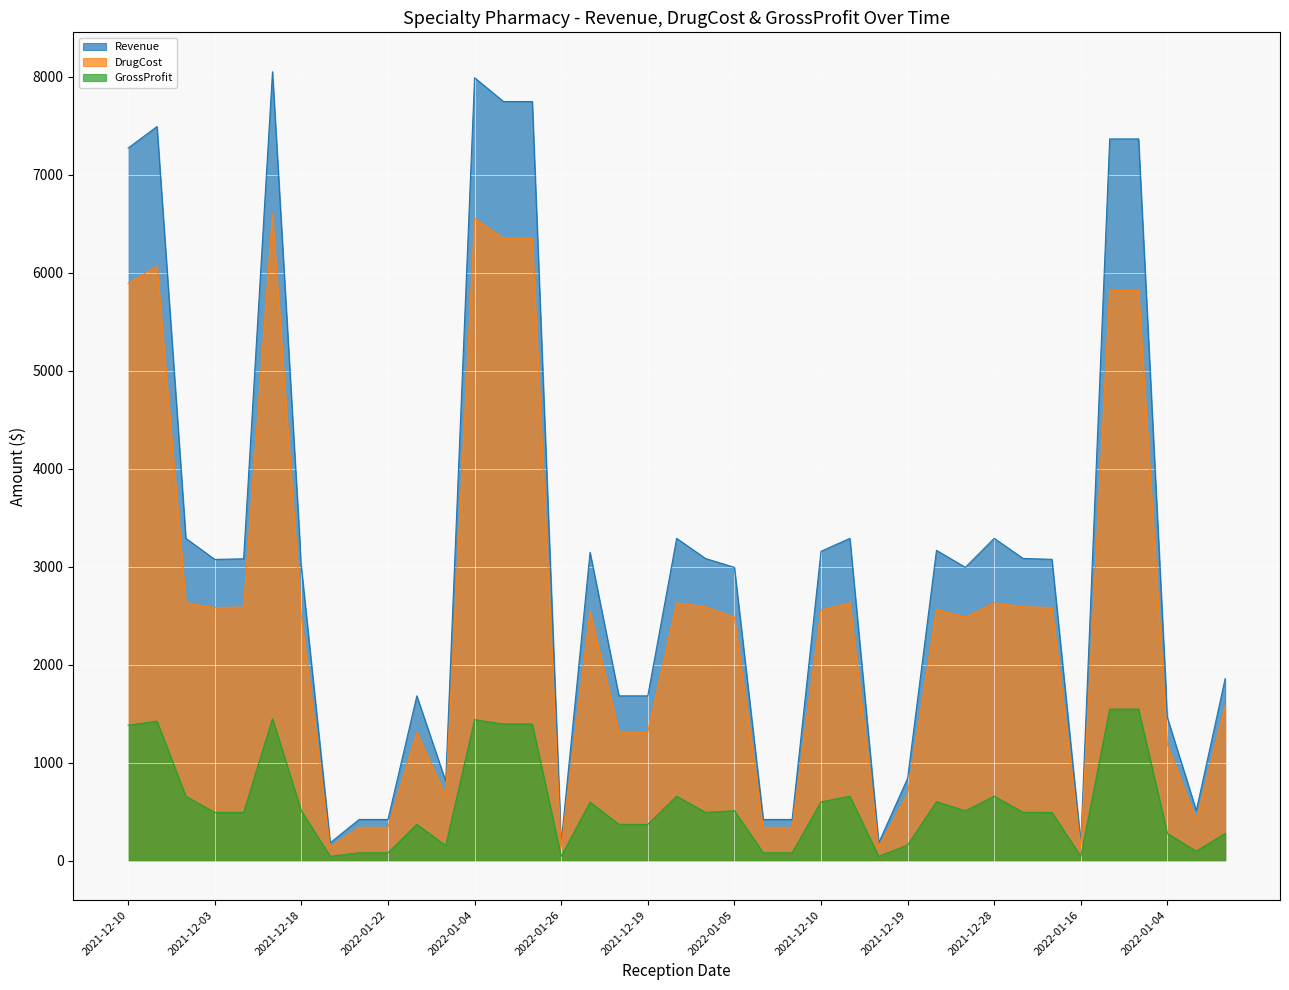

True or false: GrossProfit and DrugCost cross at least once.

False